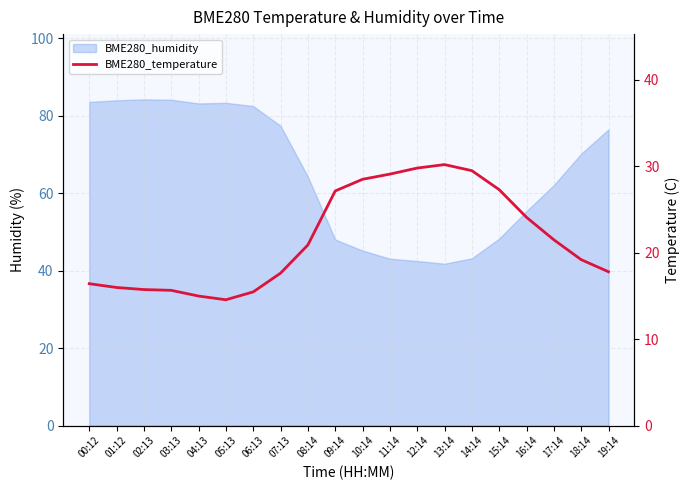

The value at 13:14 is 46.3. True or false?

False